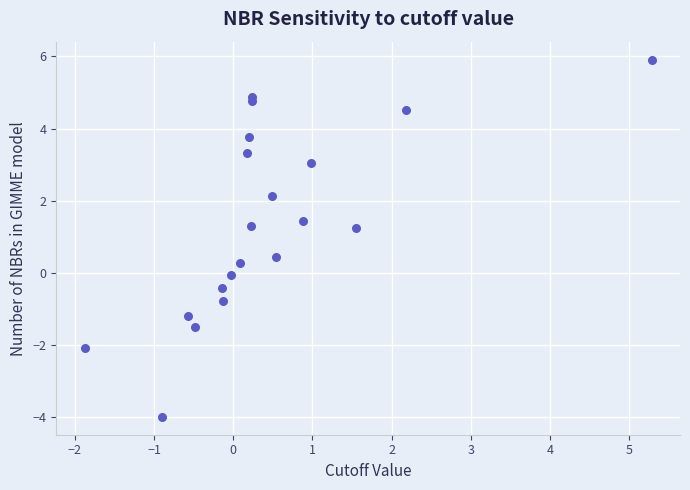

What is the range of X values (max minus min)?

7.2